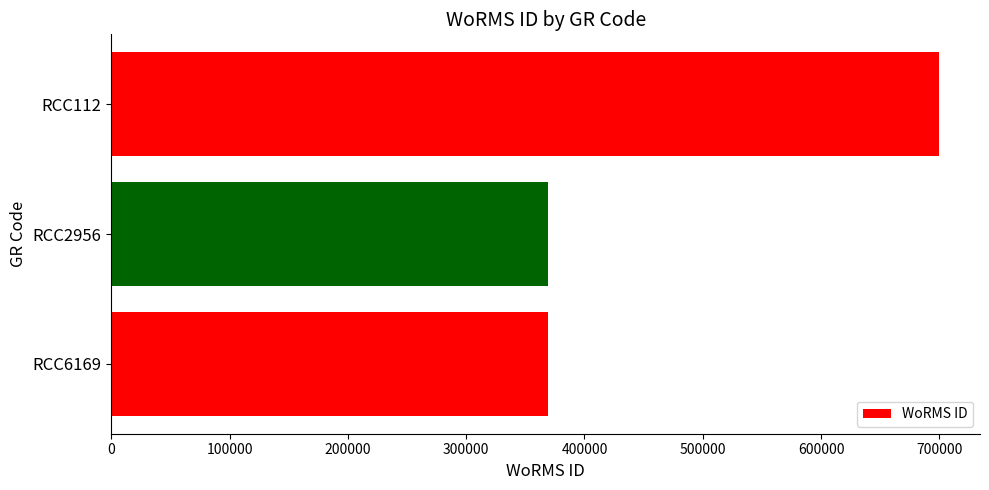

What is the greatest value displayed?

699402